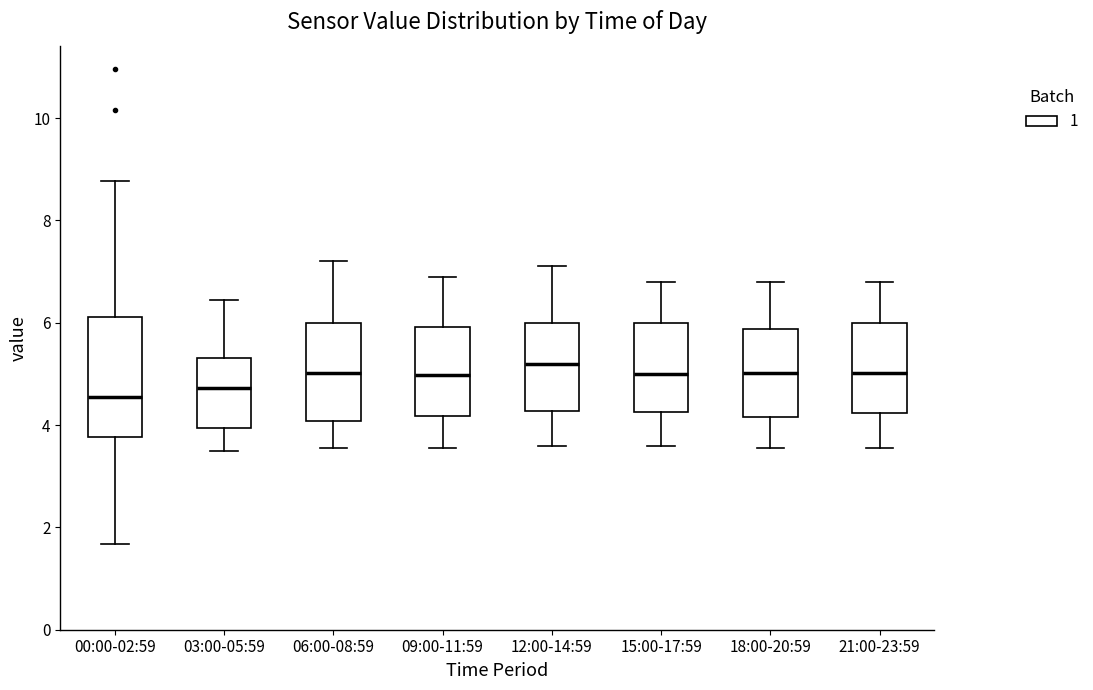

Reading left to right, transcribe this box plot: for each box, give where its median line is, the range the box spans, and where its two whiskers end, as read against the y-axis. The values are not printed on the chart, so give them approximately, as read against the axis.

00:00-02:59: median 4.6, box 3.8 to 6.2, whiskers 1.6 to 8.8
03:00-05:59: median 4.8, box 4.0 to 5.4, whiskers 3.6 to 6.4
06:00-08:59: median 5.0, box 4.0 to 6.0, whiskers 3.6 to 7.2
09:00-11:59: median 5.0, box 4.2 to 6.0, whiskers 3.6 to 7.0
12:00-14:59: median 5.2, box 4.2 to 6.0, whiskers 3.6 to 7.2
15:00-17:59: median 5.0, box 4.2 to 6.0, whiskers 3.6 to 6.8
18:00-20:59: median 5.0, box 4.2 to 5.8, whiskers 3.6 to 6.8
21:00-23:59: median 5.0, box 4.2 to 6.0, whiskers 3.6 to 6.8